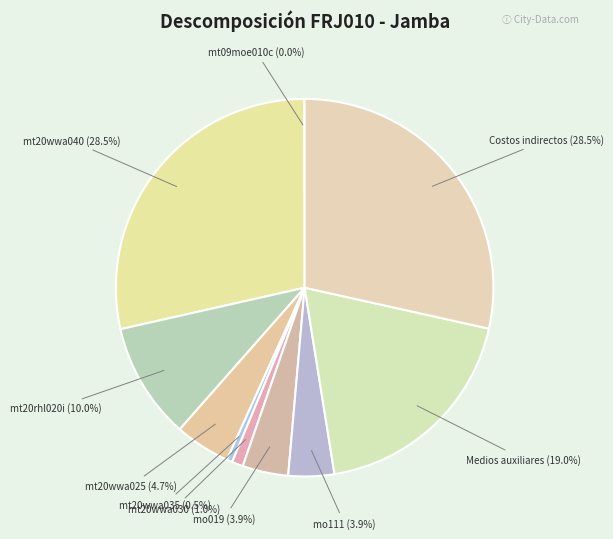

What is the largest slice in the pie chart?

mt20wwa040 (3.0)